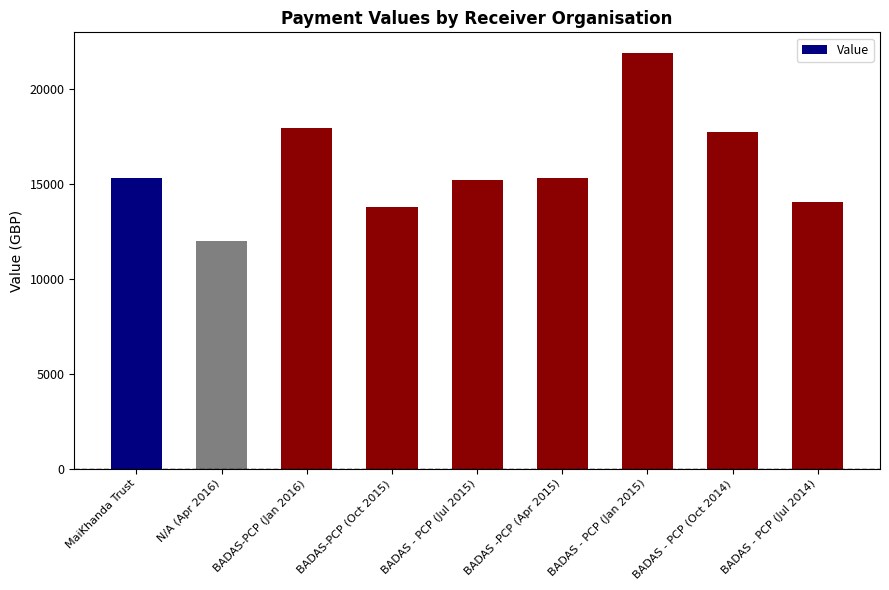

What is the sum of the values at N/A (Apr 2016) and BADAS-PCP (Oct 2015)?

25761.2